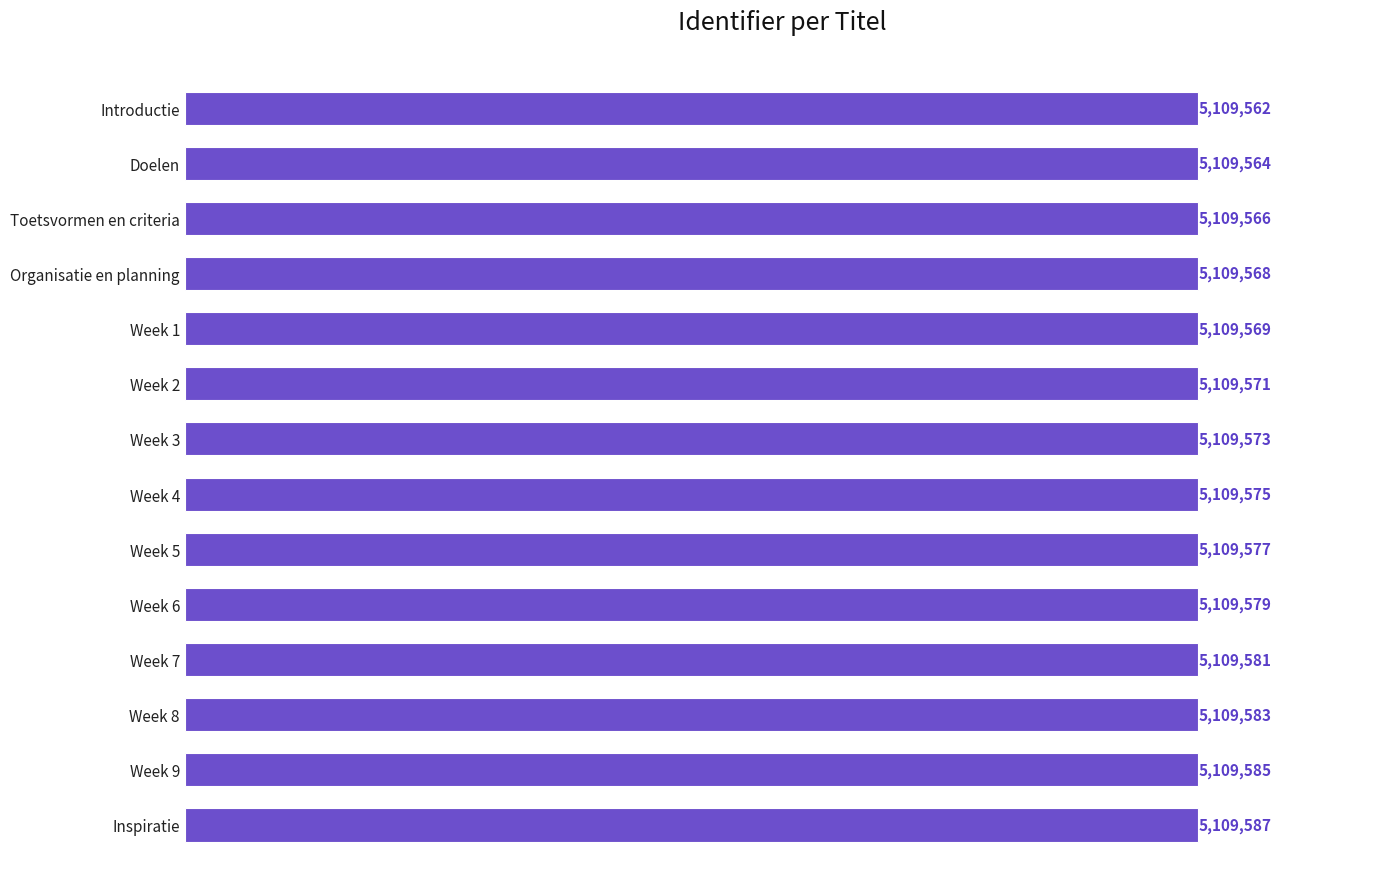

What is the greatest value displayed?

5109587